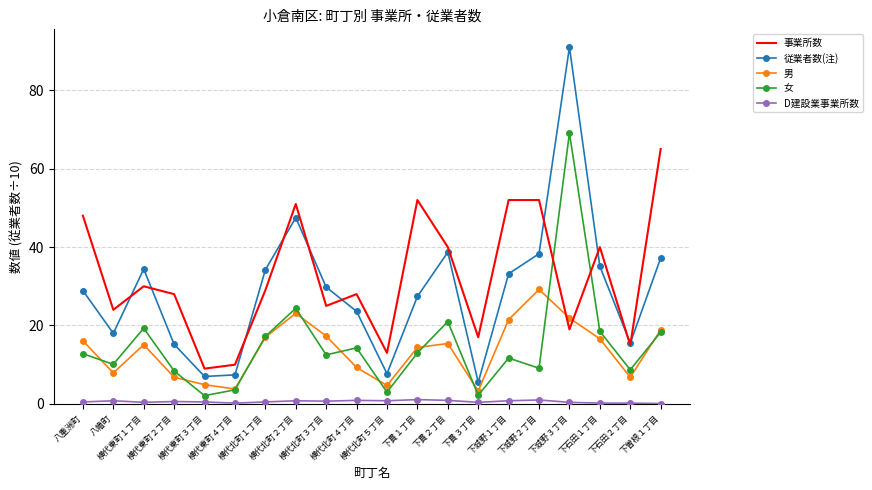

Rank the series by their maximum value, from highest to lowest.

従業者数(注), 女, 事業所数, 男, D建設業事業所数